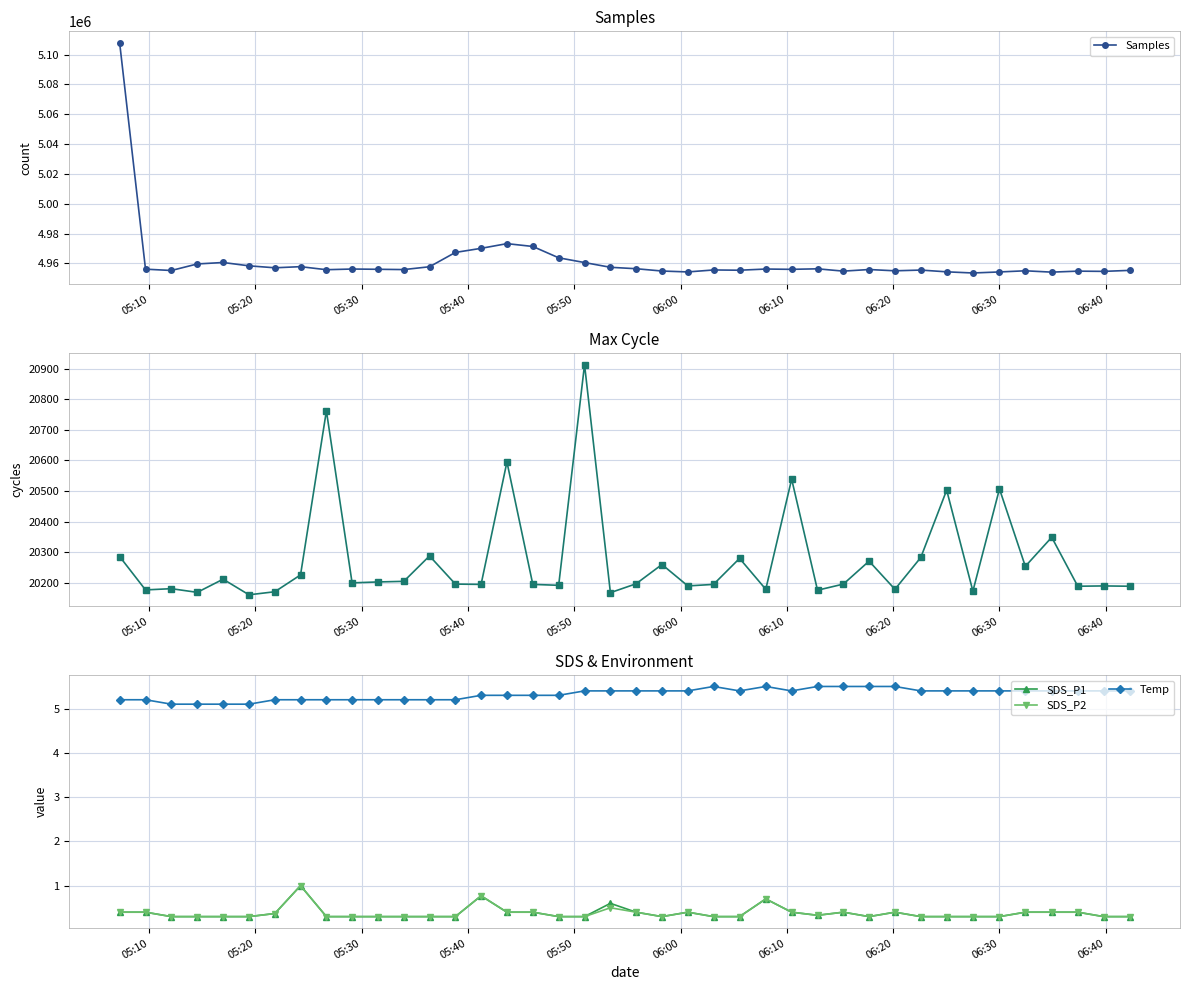

True or false: Samples has more than 1 points higher than both neighbors.

True